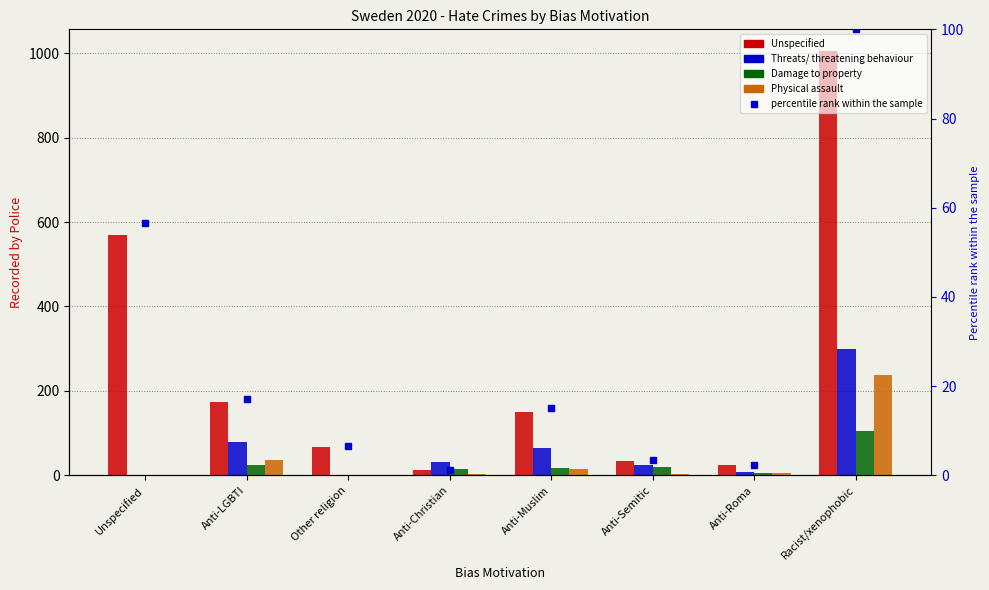

How many values in the Physical assault series are below 5?

4